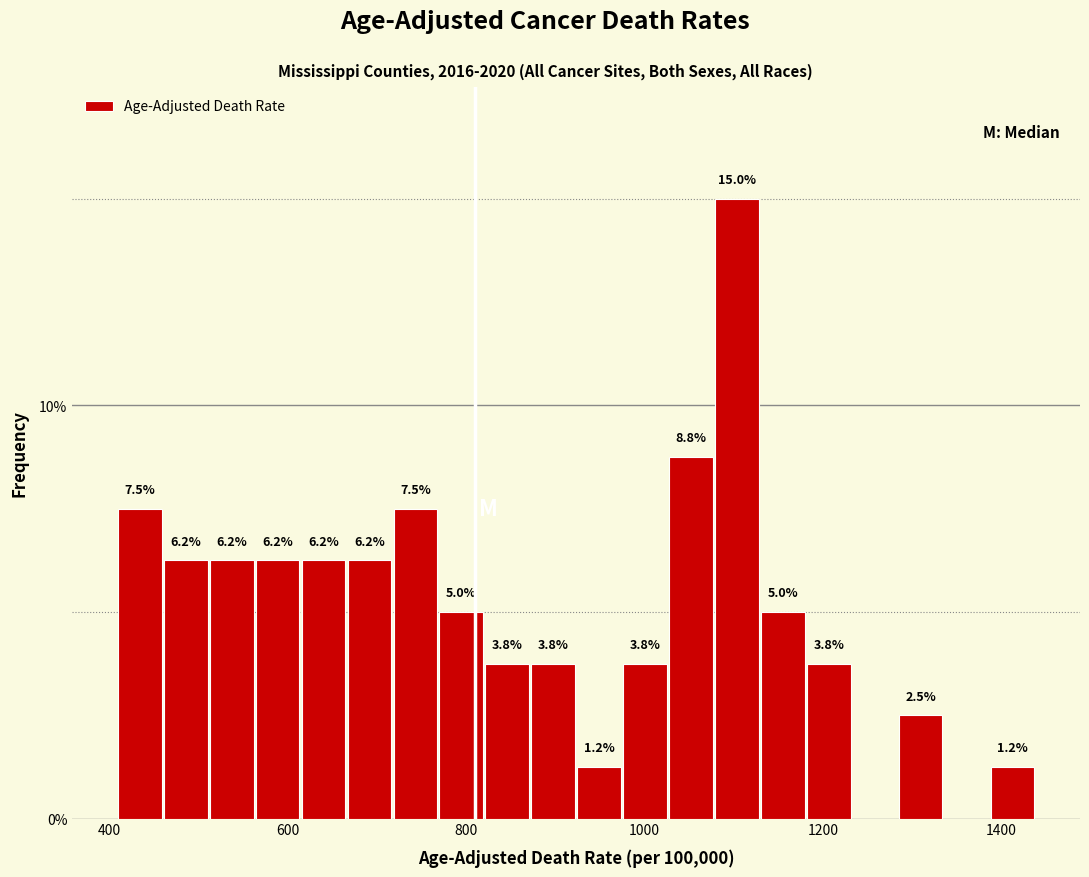

Around what value on the x-axis is the tallest bar? Give the approximate position of its centre, as read against the axis.

1100